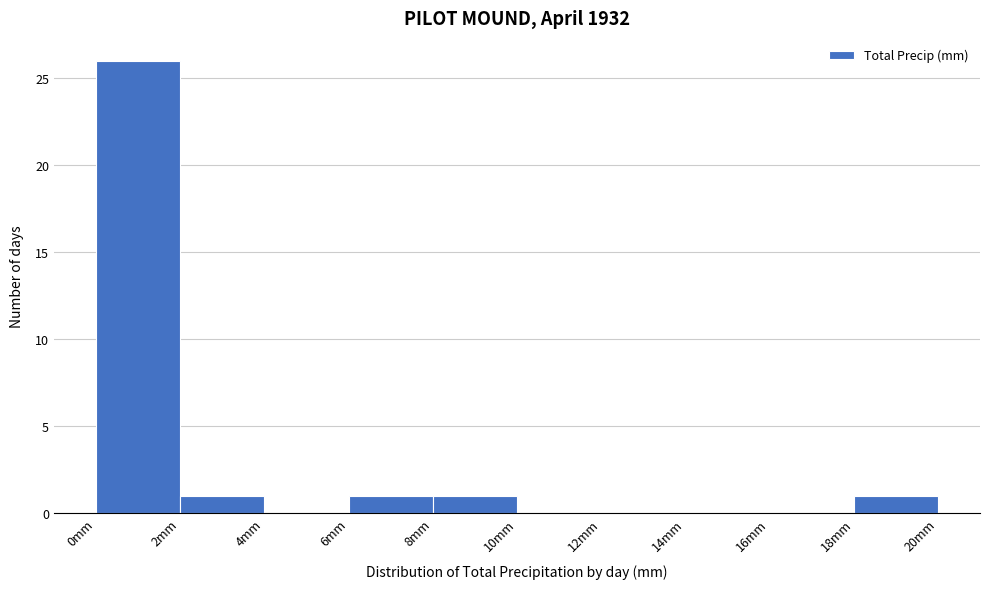

What is the height of the bar covering 0 to 2 on the x-axis? The values are not printed on the chart, so give them approximately, as read against the axis.

26